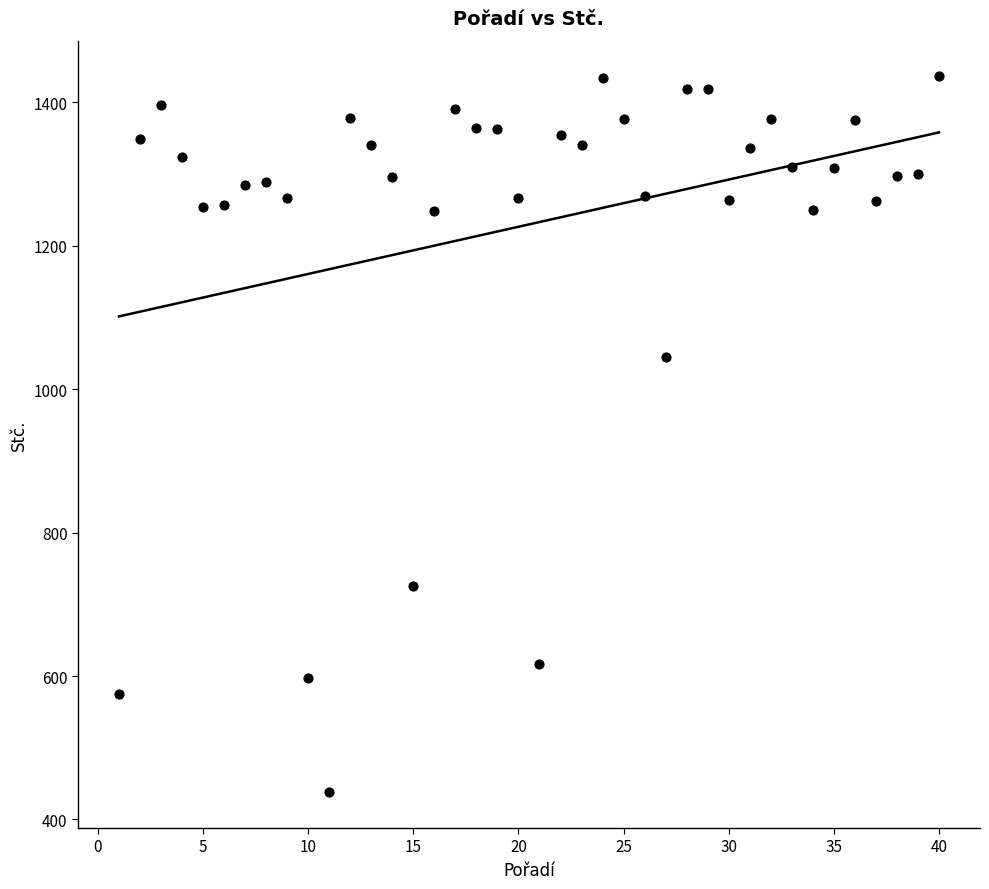

What is the range of X values (max minus min)?

39